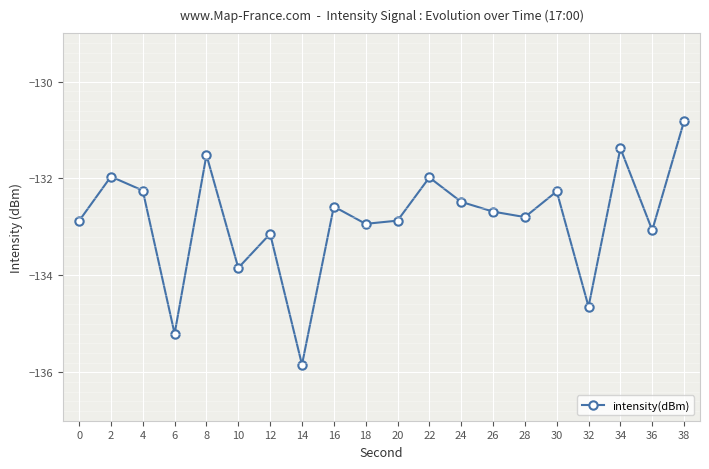

What is the difference between the values at 24 and 14?

3.4